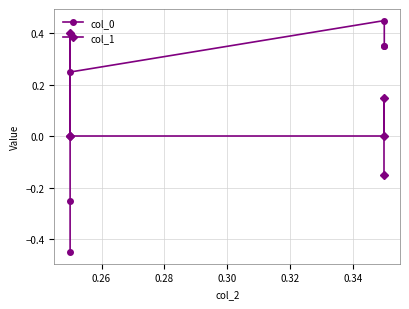

Which series has the widest spread of values?

col_0